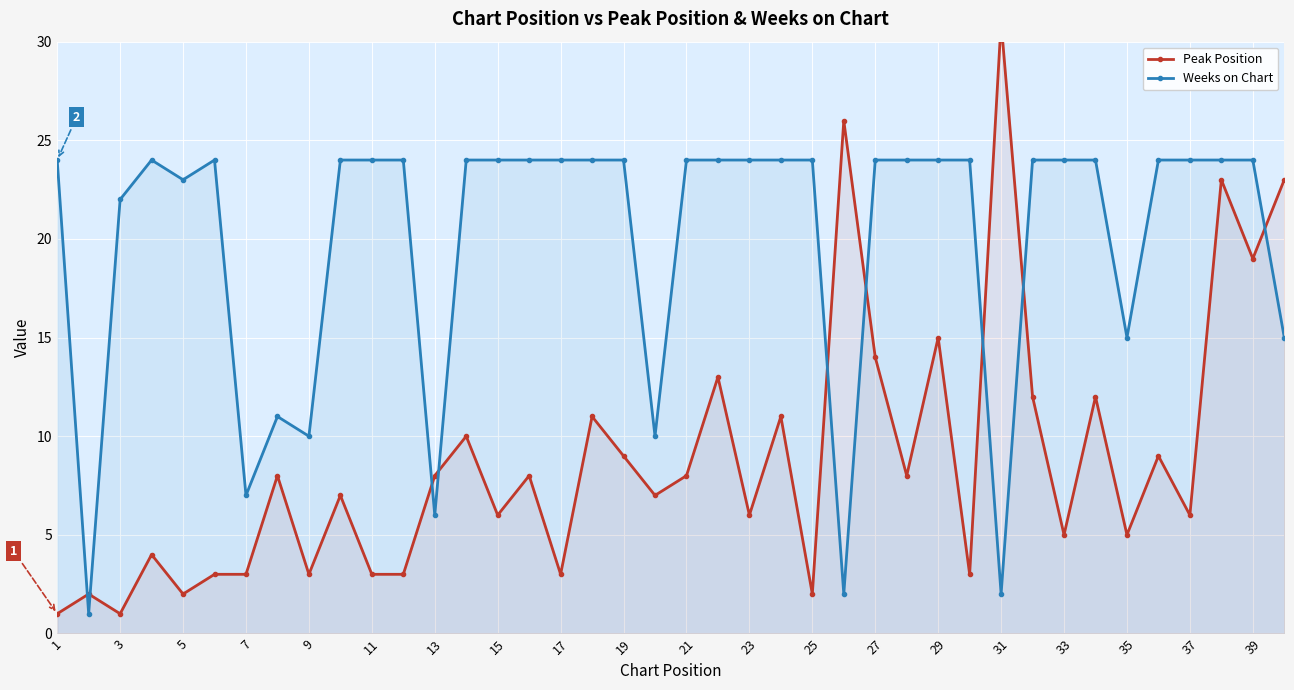

The Weeks on Chart series shows 37 at 5. True or false?

False